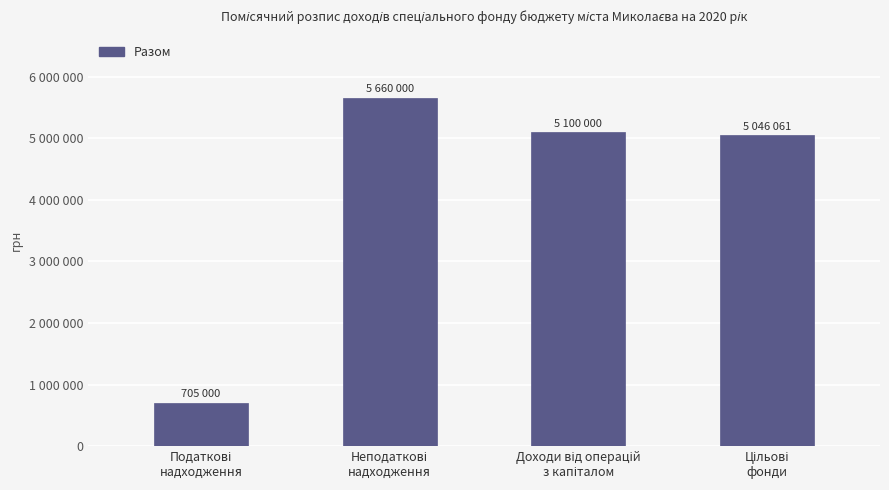

What is the approximate value at Доходи від операцій
з капіталом, to the nearest 50?

5100000